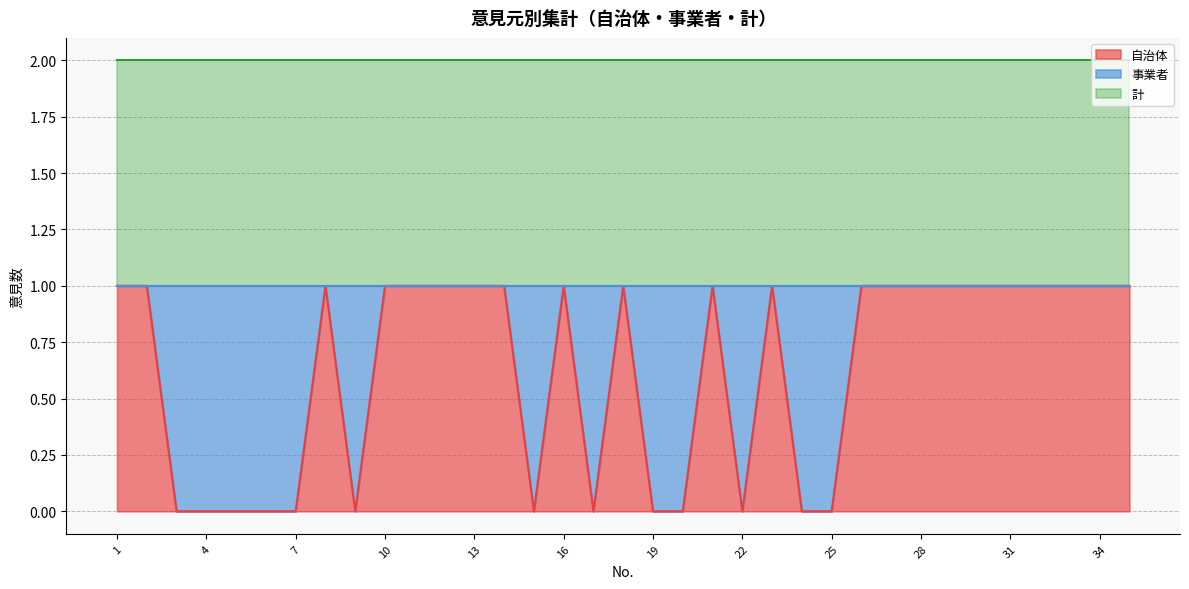

At which category does 事業者 reach its first local valley?

8